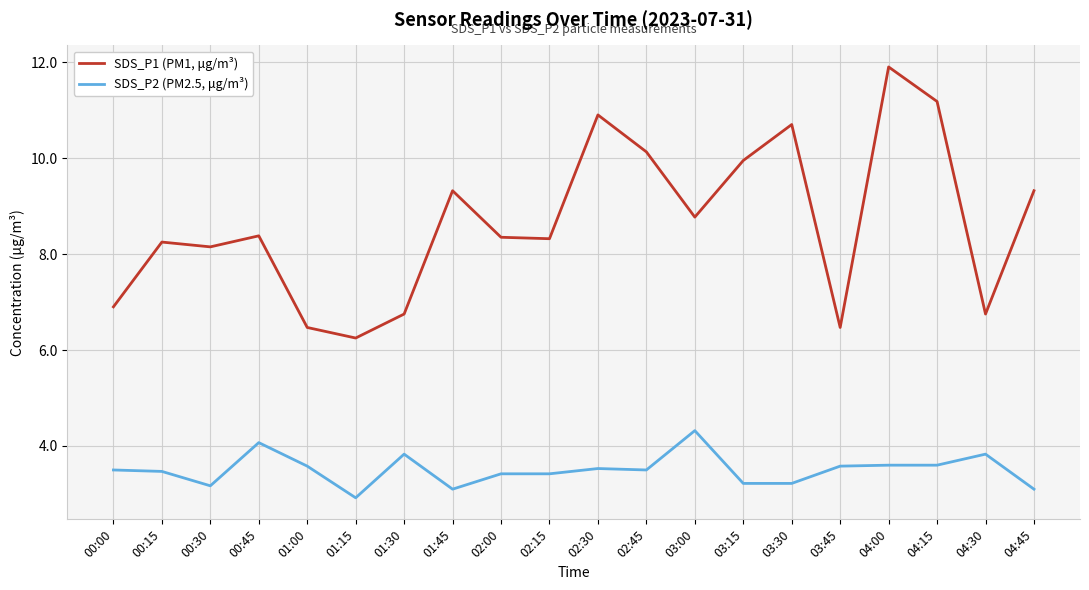

What is the sum of all SDS_P2 (PM2.5, μg/m³) values?

70.0